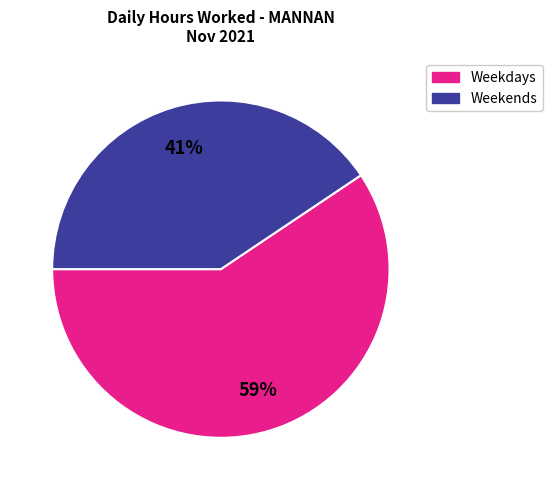

To the nearest percent, what is the average slice percentage?

50%